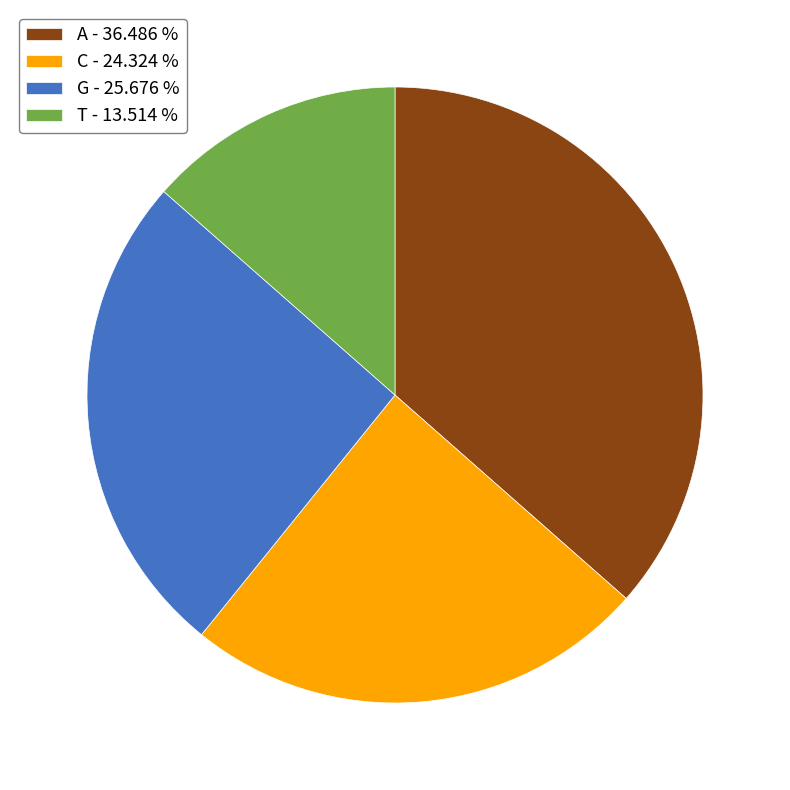

Which has a higher value, C - 24.324 % or T - 13.514 %?

C - 24.324 %